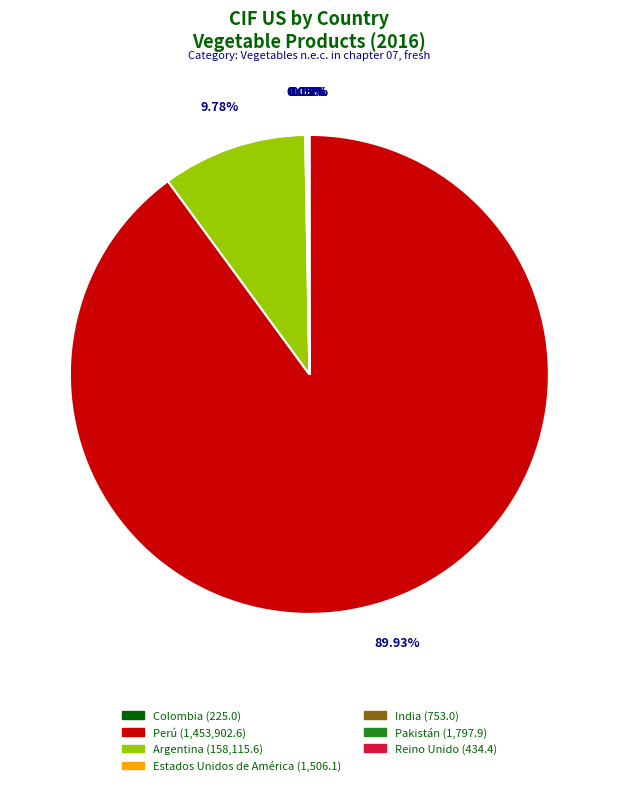

Does Perú (1,453,902.6) represent more than half of the total?

Yes